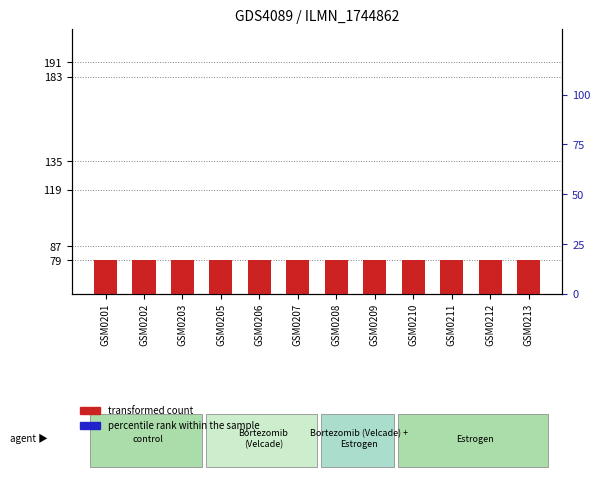

Reading right to left, what are all the values shown in this chart?

transformed count: 79	79	79	79	79	79	79	79	79	79	79	79
percentile rank within the sample: 0	0	0	0	0	0	0	0	0	0	0	0